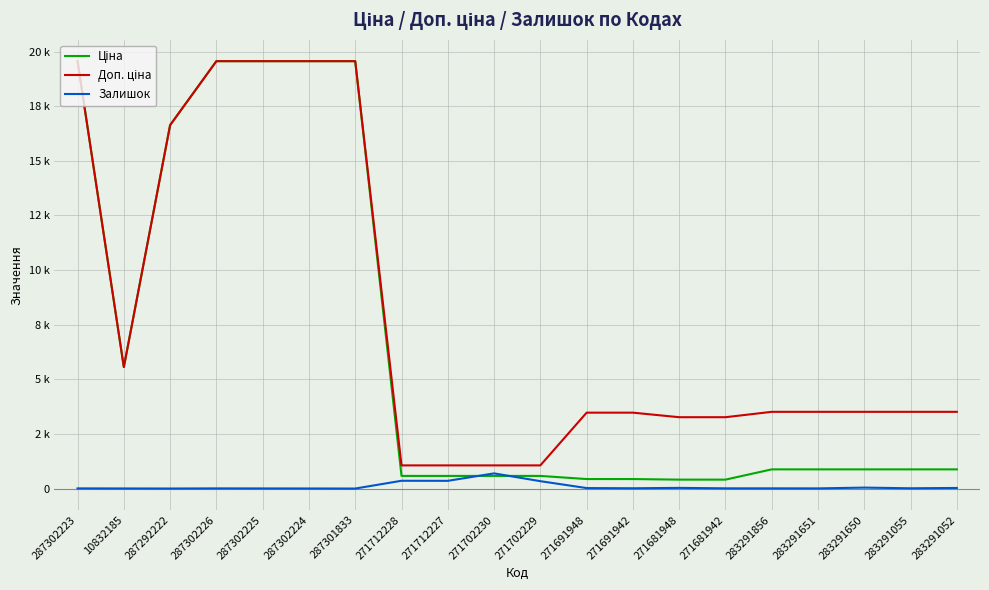

What is the label of the 17th point from the right?

287302226